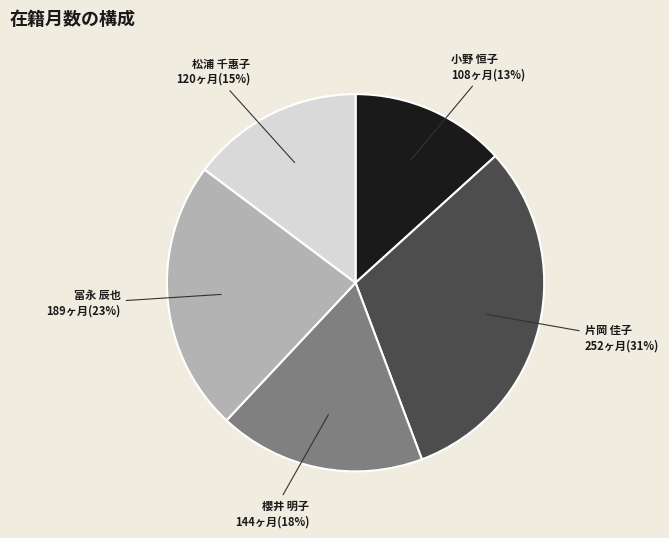

What is the smallest slice in the pie chart?

小野 恒子